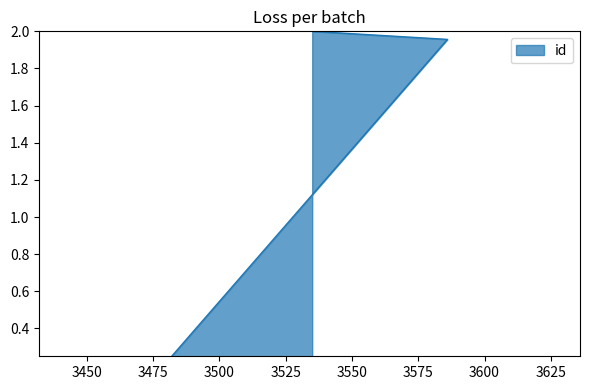

Does the chart display data point markers on the line(s)?

No